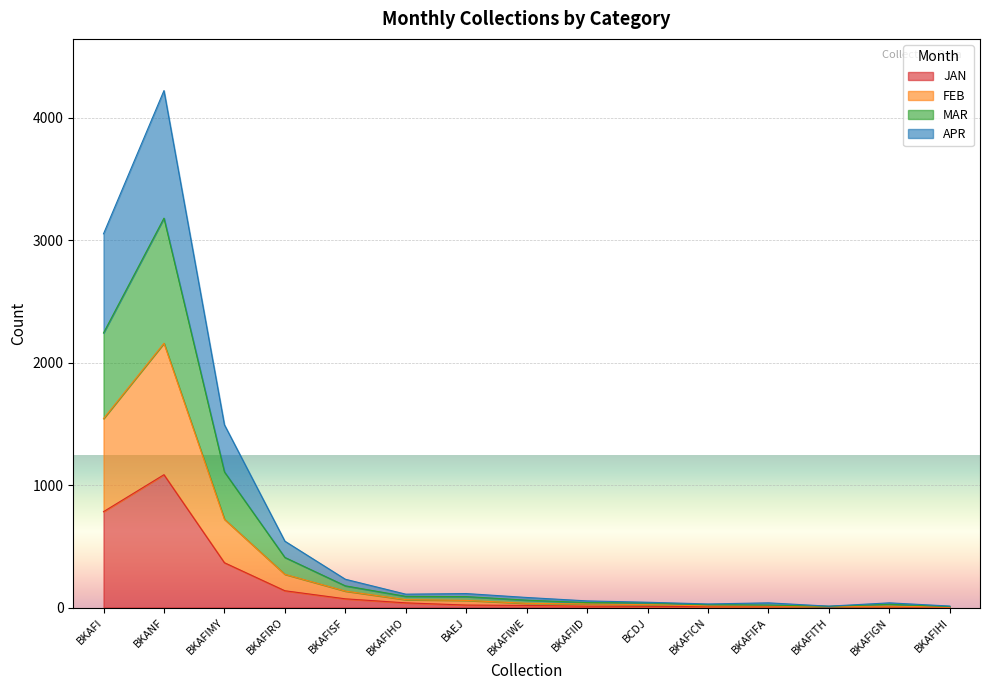

At which category is the sum across all series the highest?

BKANF